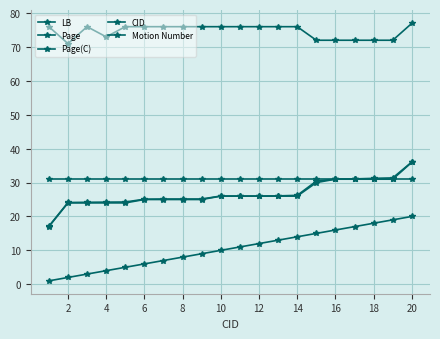

How many data points in Page are above 26?

11